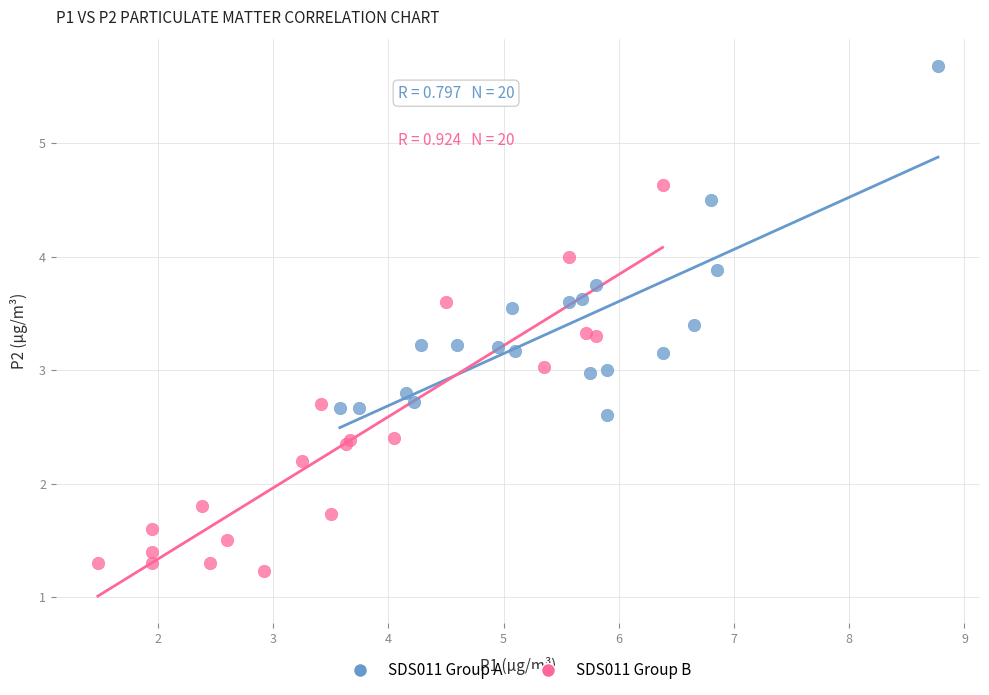

Which series reaches the maximum Y coordinate?

SDS011 Group A